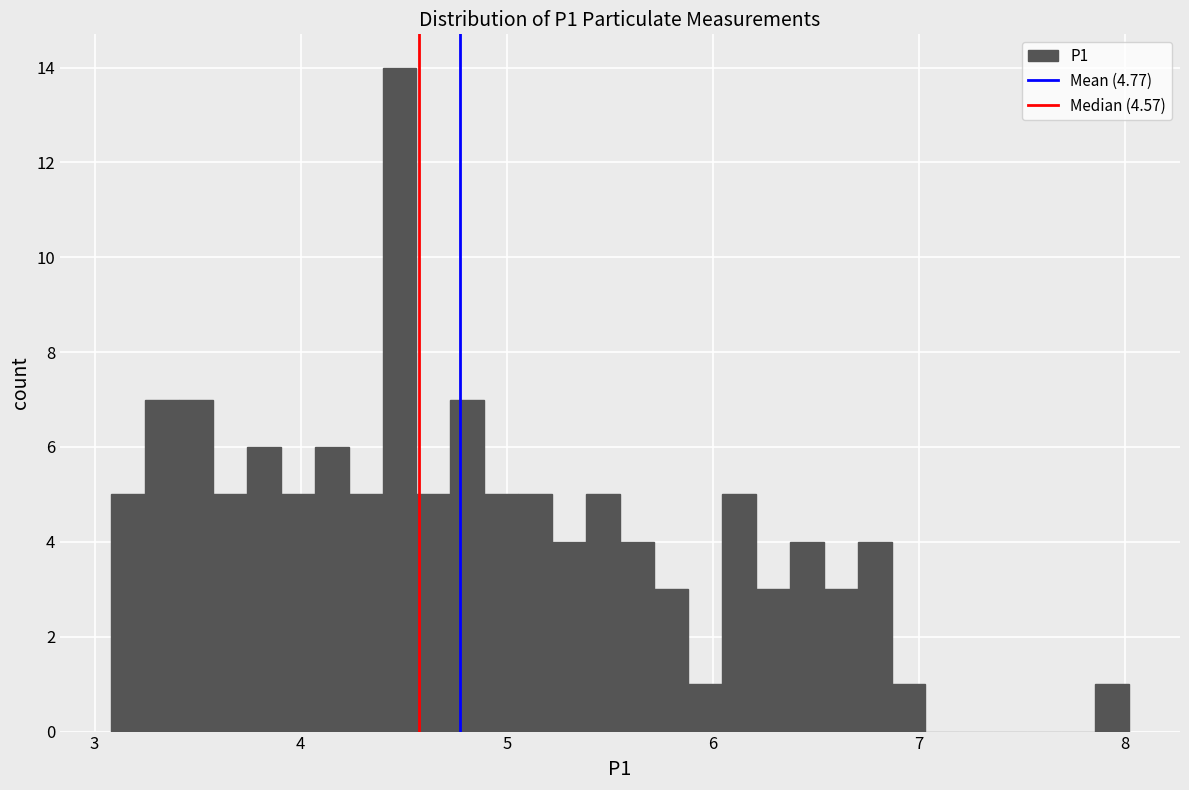

Around what value on the x-axis is the tallest bar? Give the approximate position of its centre, as read against the axis.

4.5